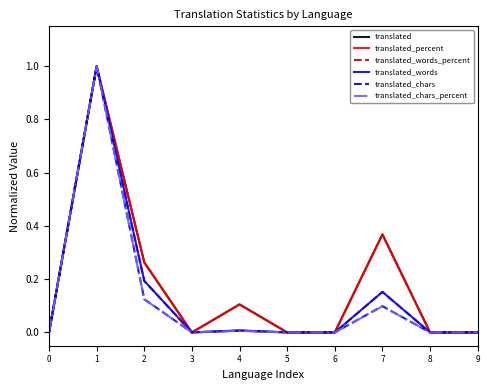

The value of translated_words at 9 is -0.5. True or false?

False